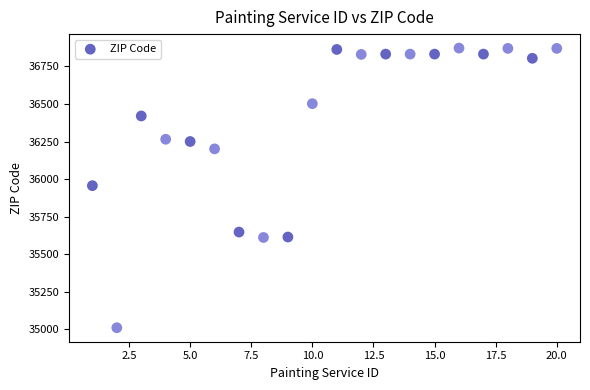

What is the range of X values (max minus min)?

19